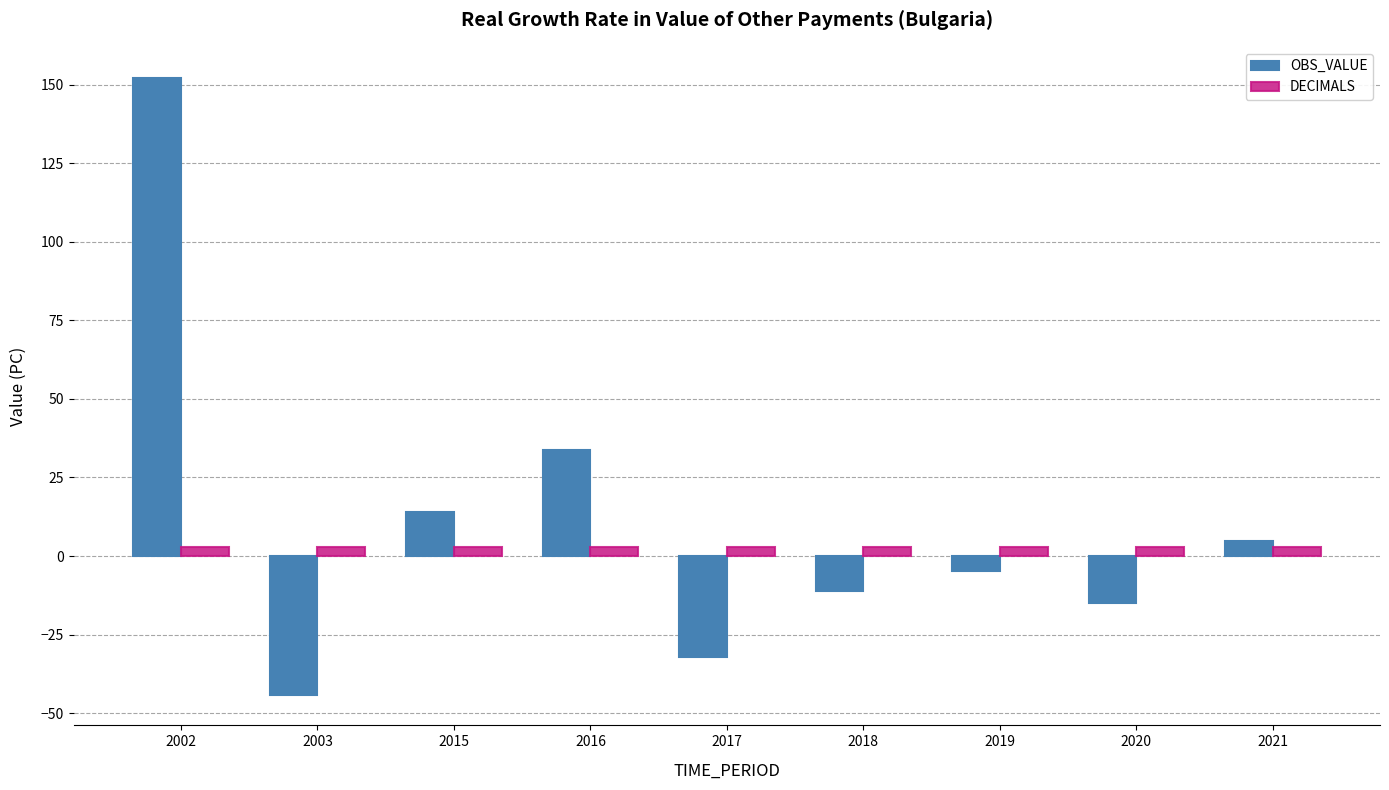

Is it true that OBS_VALUE equals -32.3 at 2017?

True